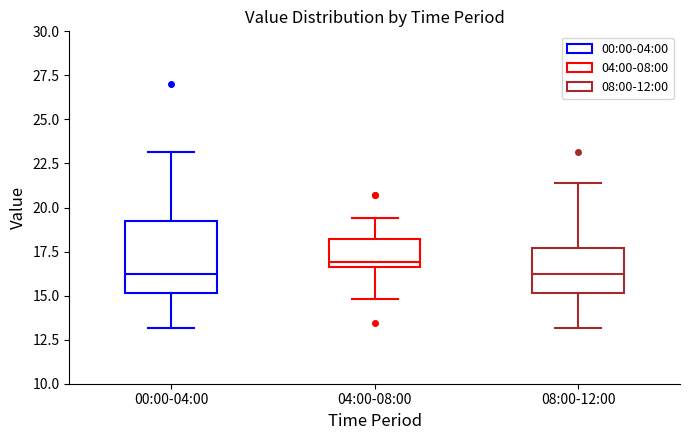

Where does the lower whisker of the box for 00:00-04:00 end on the y-axis? The values are not printed on the chart, so give them approximately, as read against the axis.

13.0